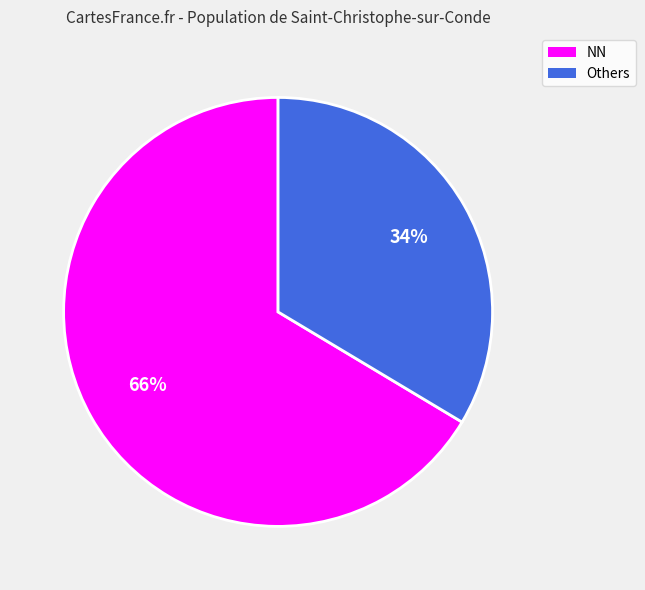

Combined, do Others and NN account for over 50%?

Yes